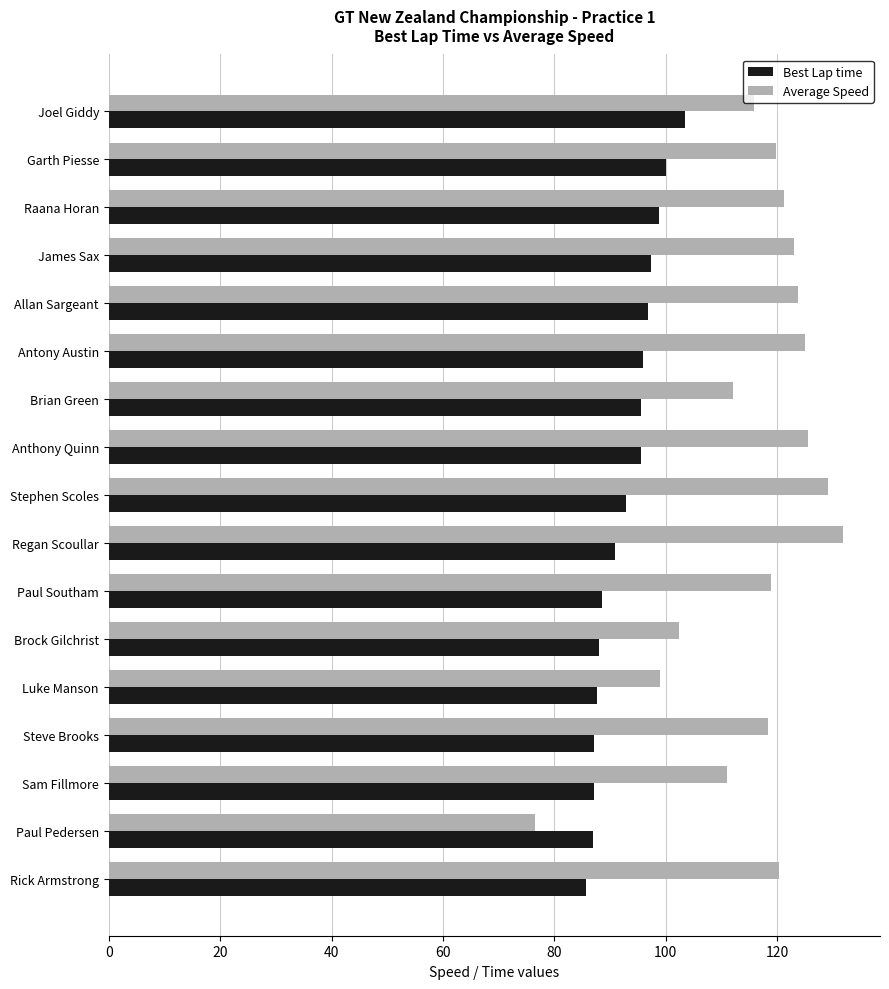

Is it true that Average Speed equals 38.8 at Brock Gilchrist?

False